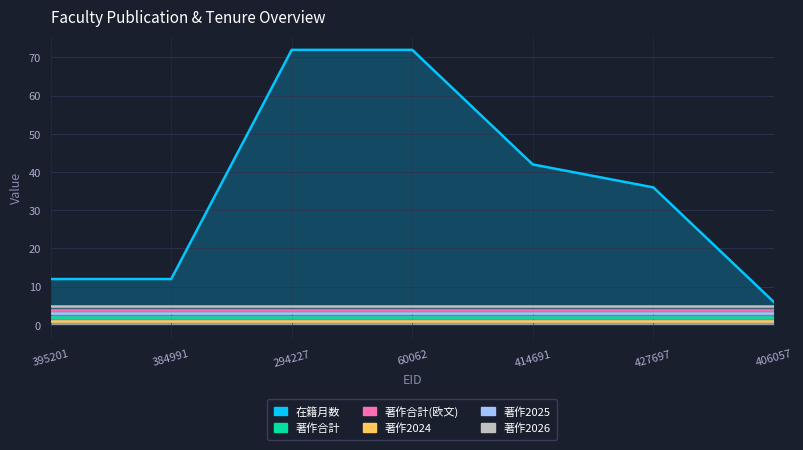

What is the value of the 著作2025 point at the 6th from the left?

3